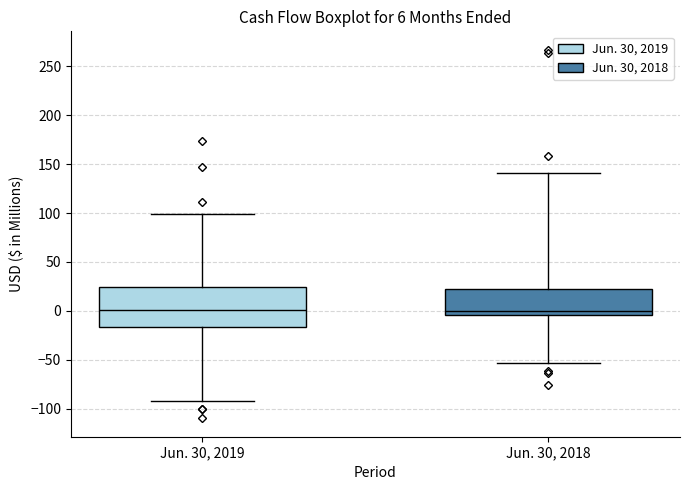

Which box is the tallest, from its lower edge to its upper edge?

Jun. 30, 2019